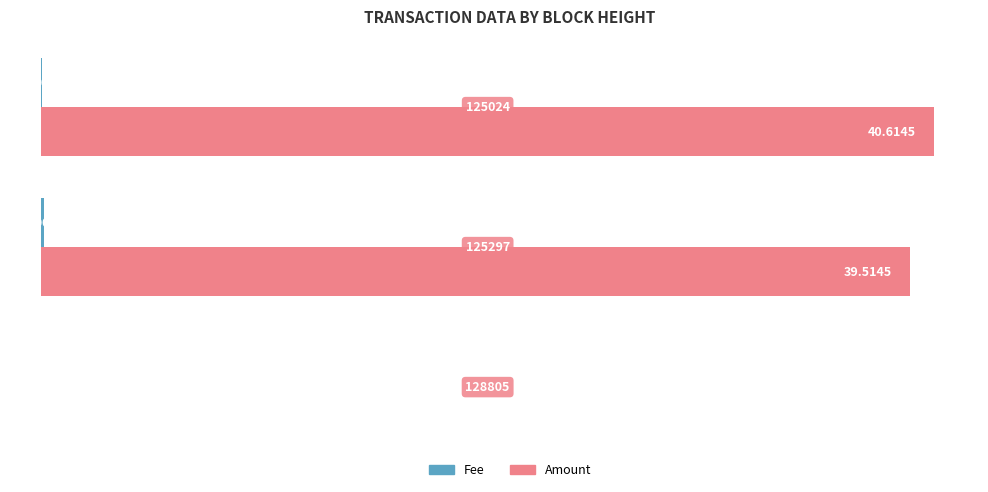

How many categories are shown in the chart?

3